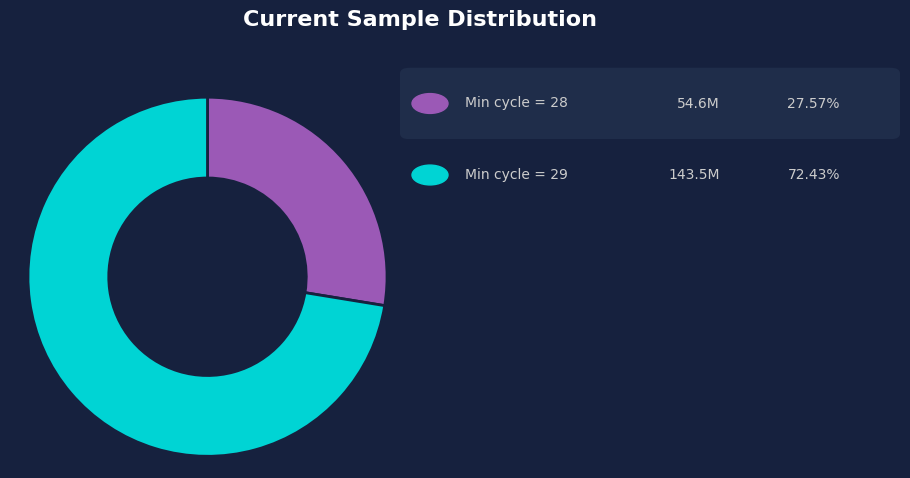

Is there any slice that represents more than half of the pie?

Yes